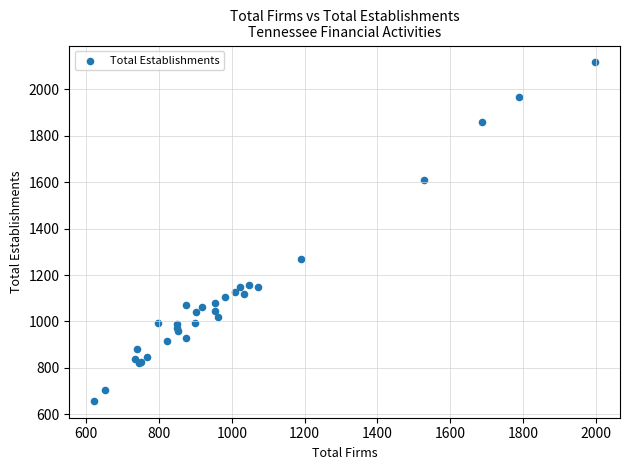

What Y value in the scatter plot is closest to 1387?

1269